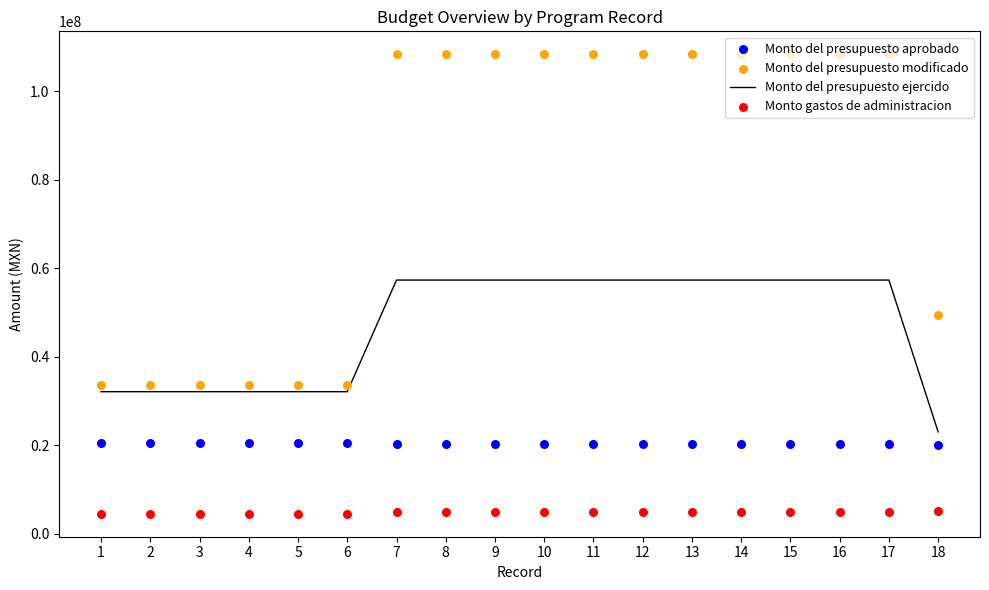

Which series contains the highest Y value?

Monto del presupuesto modificado